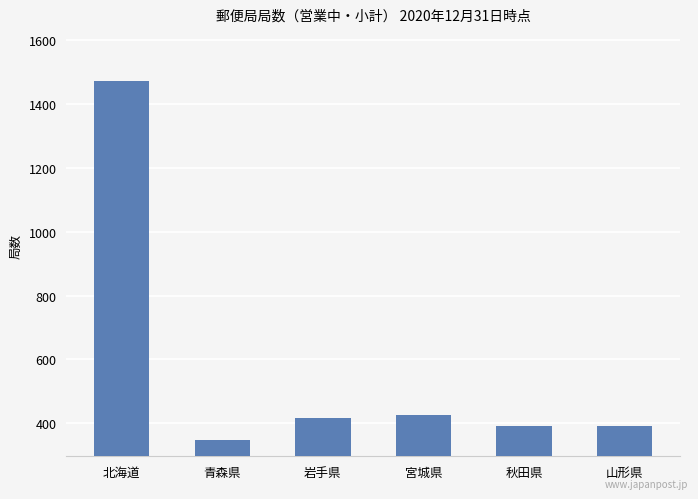

What is the label of the 3rd bar from the left?

岩手県